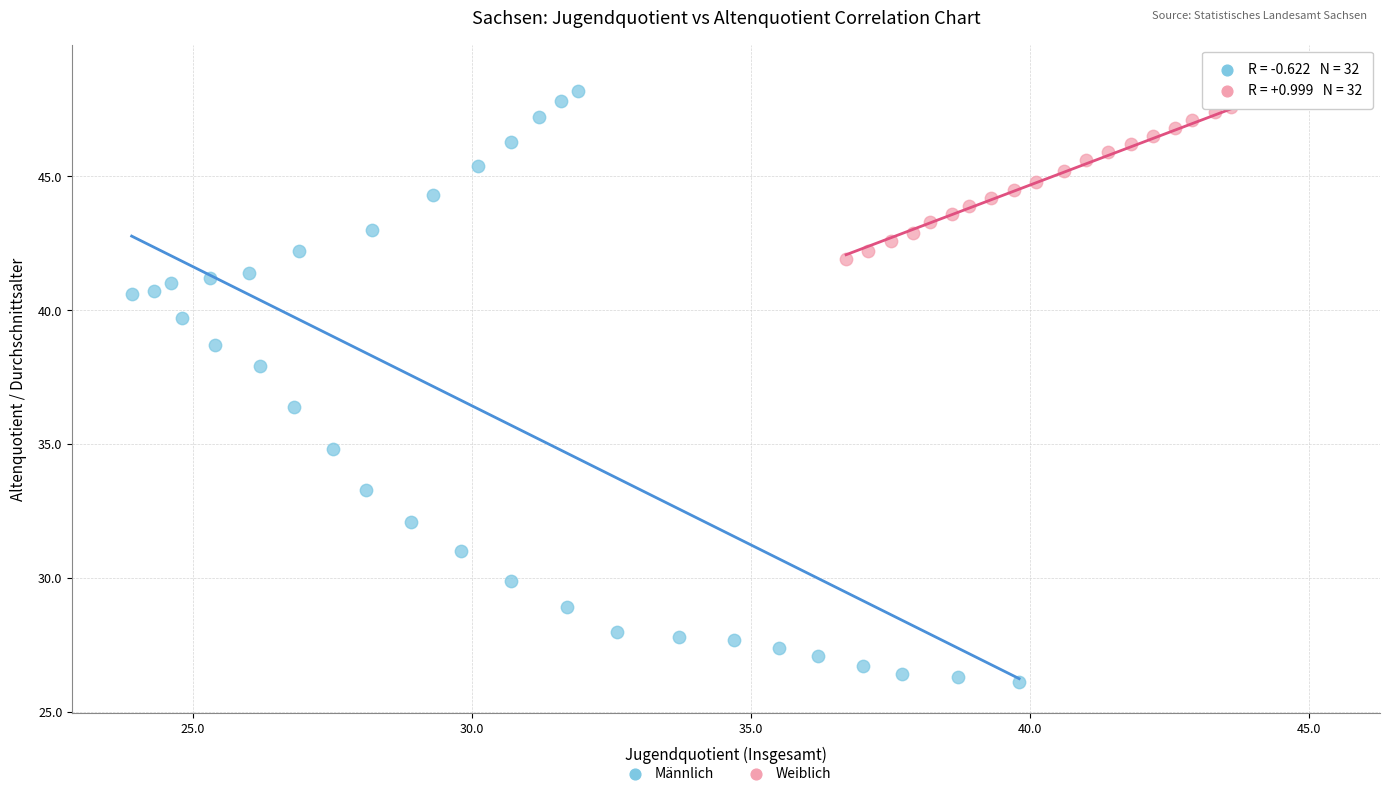

Which series contains the highest Y value?

Weiblich